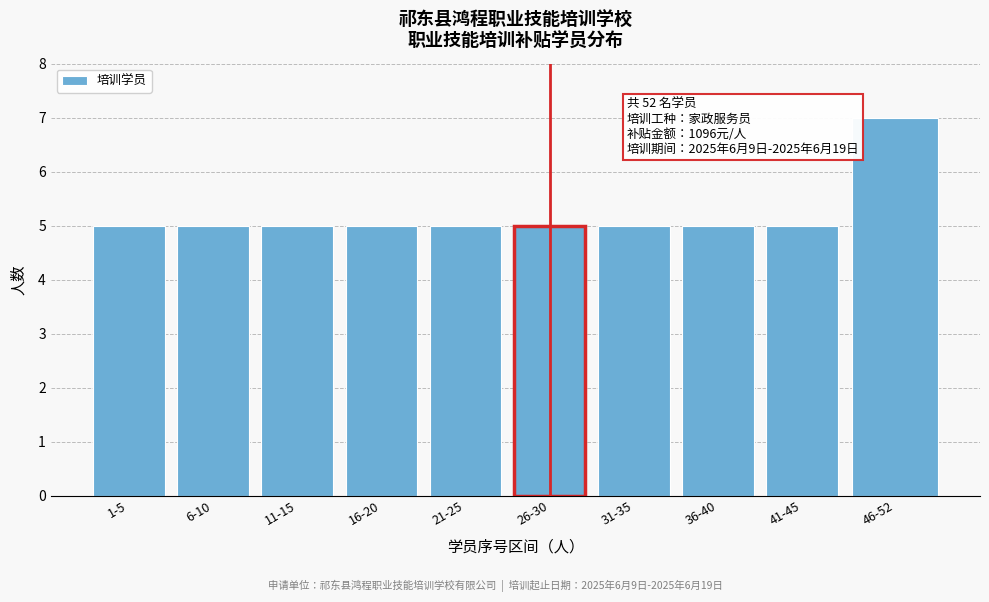

Reading right to left, list all the values displayed in this chart.

46-52=7	41-45=5	36-40=5	31-35=5	26-30=5	21-25=5	16-20=5	11-15=5	6-10=5	1-5=5